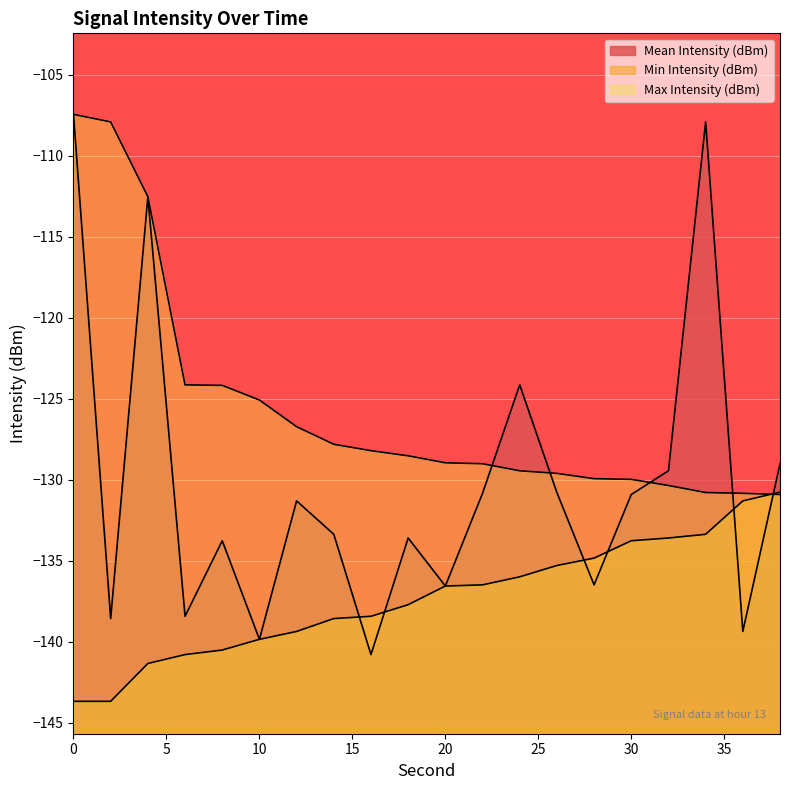

Does the chart display data point markers on the line(s)?

No